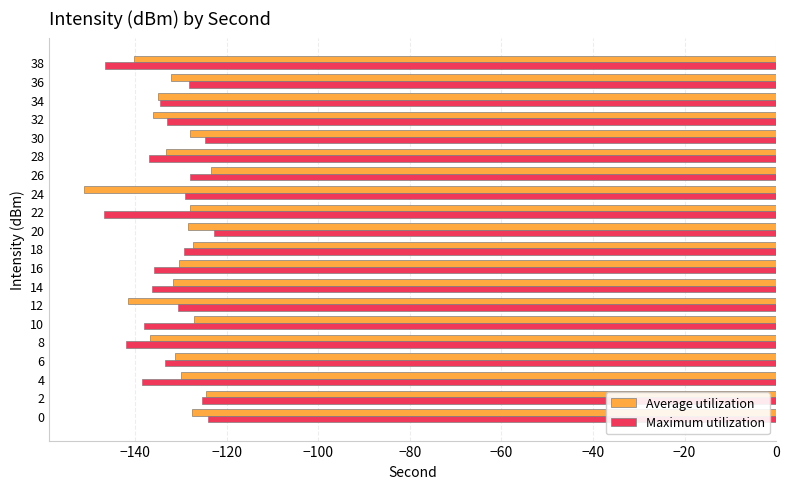

What is the minimum value shown in the chart?

-151.2